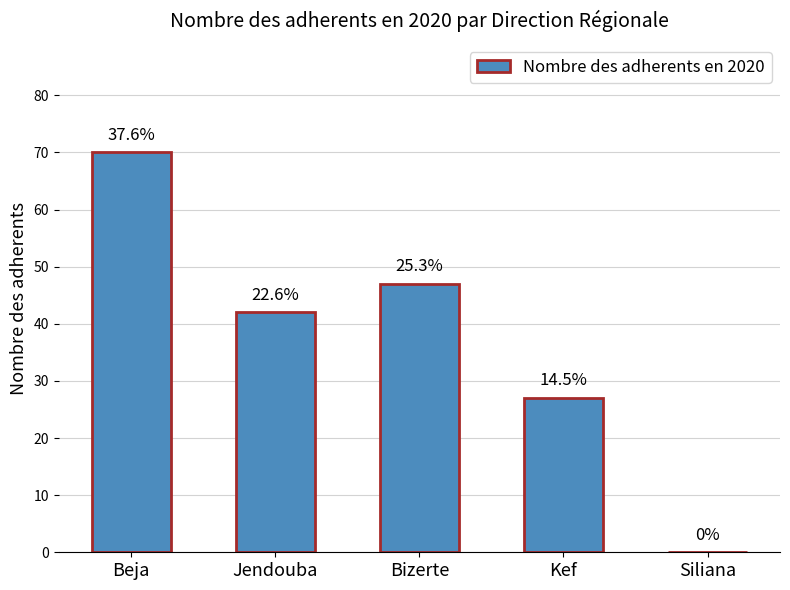

Are the bars horizontal?

No